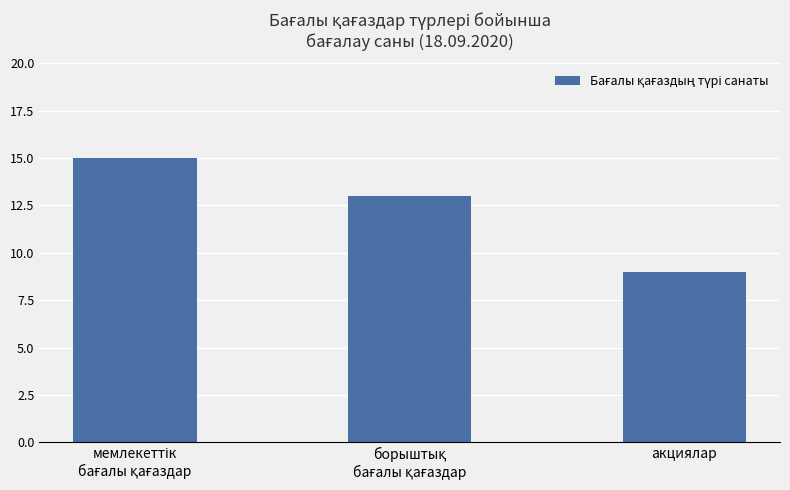

The chart shows a value of 9 at акциялар. True or false?

True